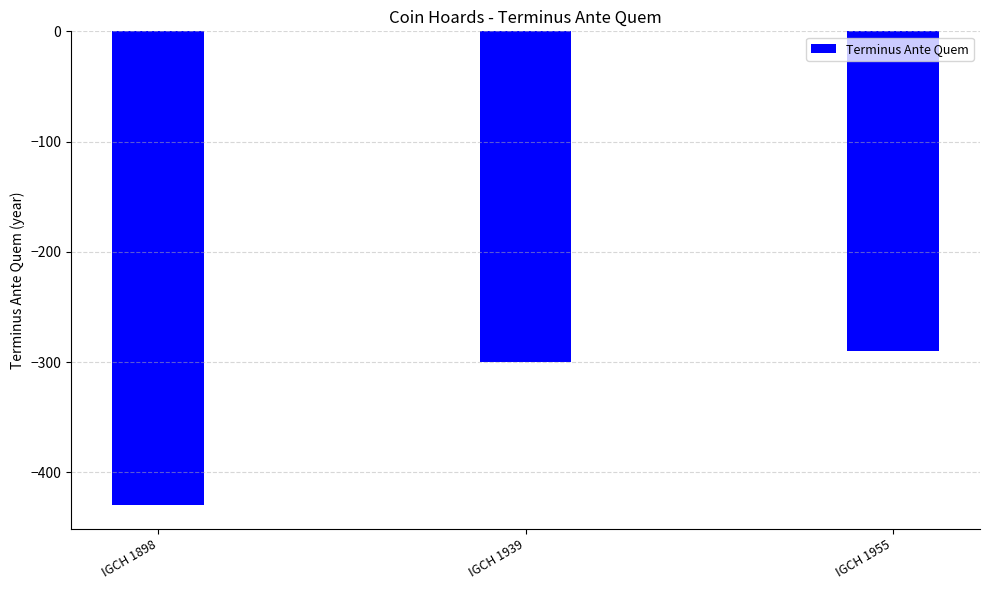

Reading right to left, extract all data points from this chart.

IGCH 1955=-290	IGCH 1939=-300	IGCH 1898=-430